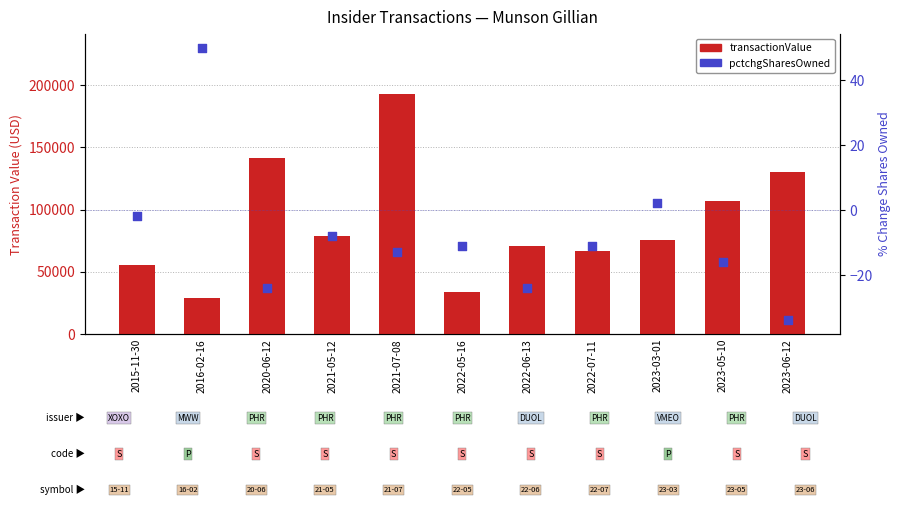

Which series has the widest spread of Y values?

transactionValue